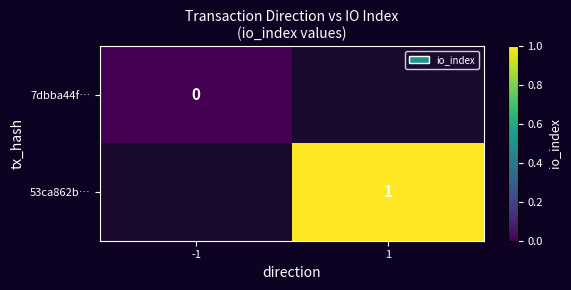

Is it true that 53ca862b… equals 1 at 1?

True